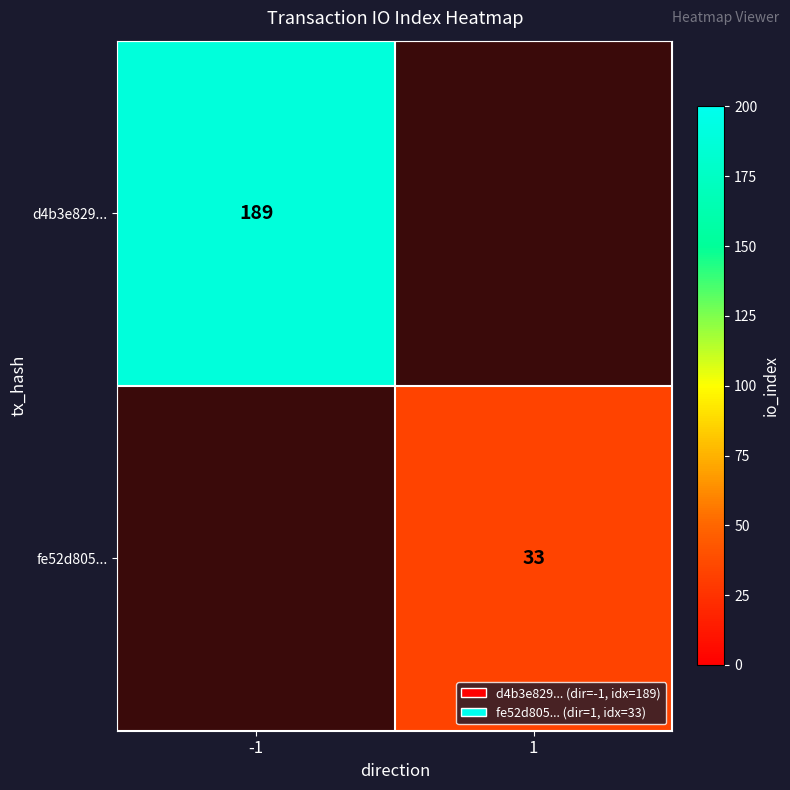

The value of d4b3e829... at -1 is 316.2. True or false?

False